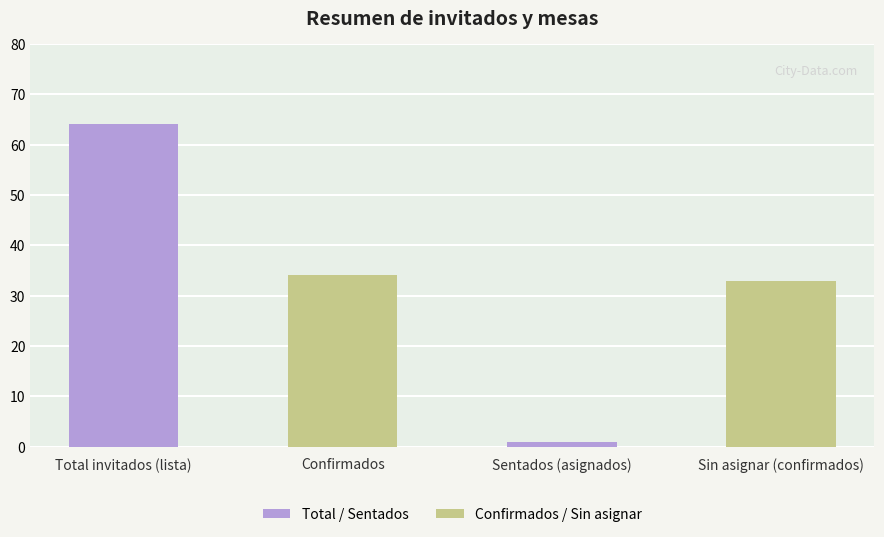

Rank the categories by value from highest to lowest.

Total invitados (lista), Confirmados, Sin asignar (confirmados), Sentados (asignados)